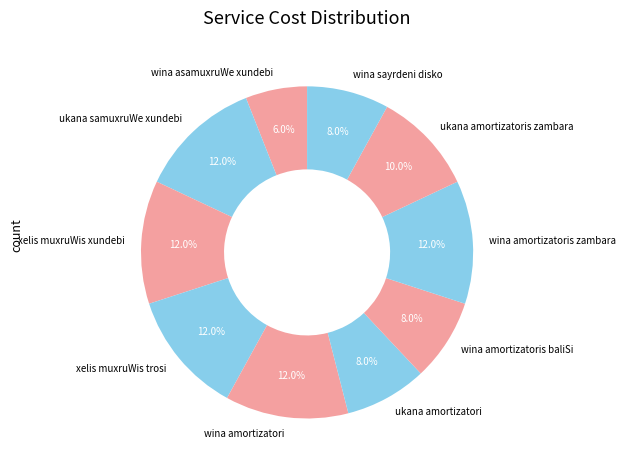

Which has a higher value, wina sayrdeni disko or ukana amortizatoris zambara?

ukana amortizatoris zambara